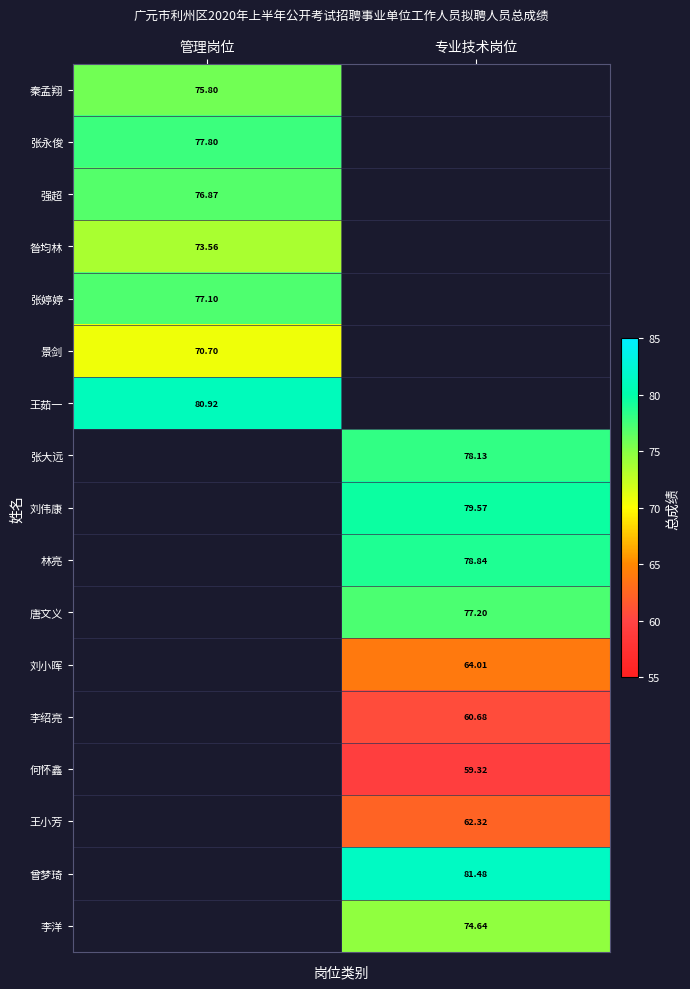

Which category has the highest value in the 张婷婷 series?

管理岗位